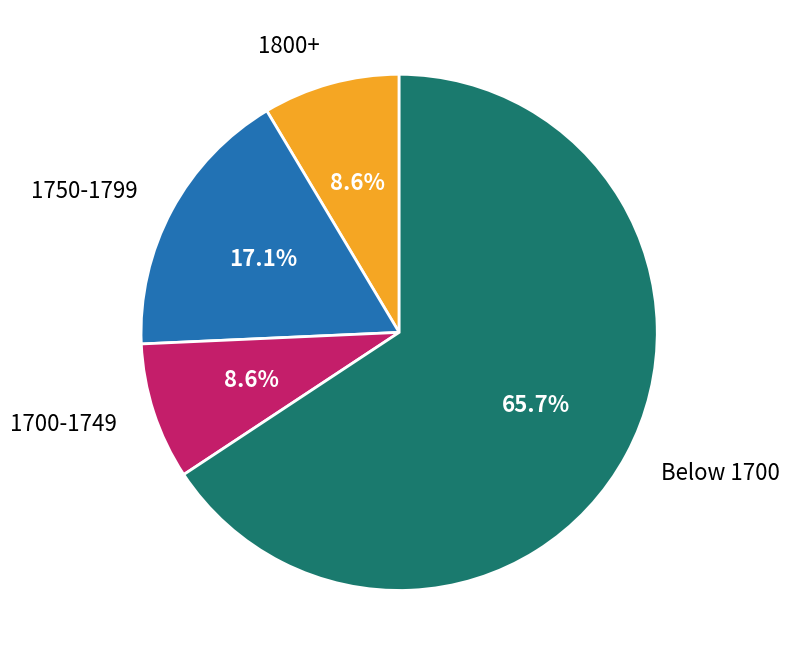

Count the number of slices in the pie.

4